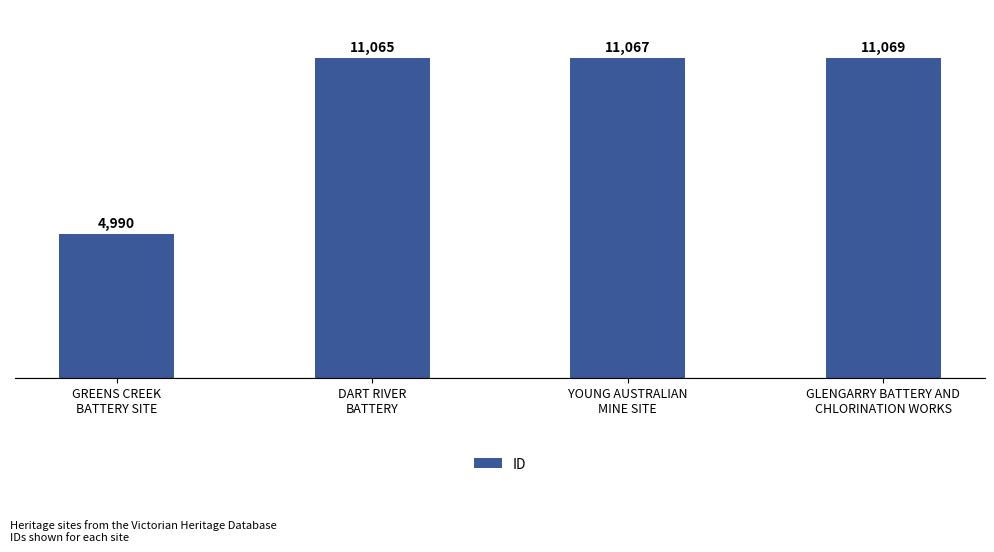

Which category has the highest value across all series?

GLENGARRY BATTERY AND
CHLORINATION WORKS